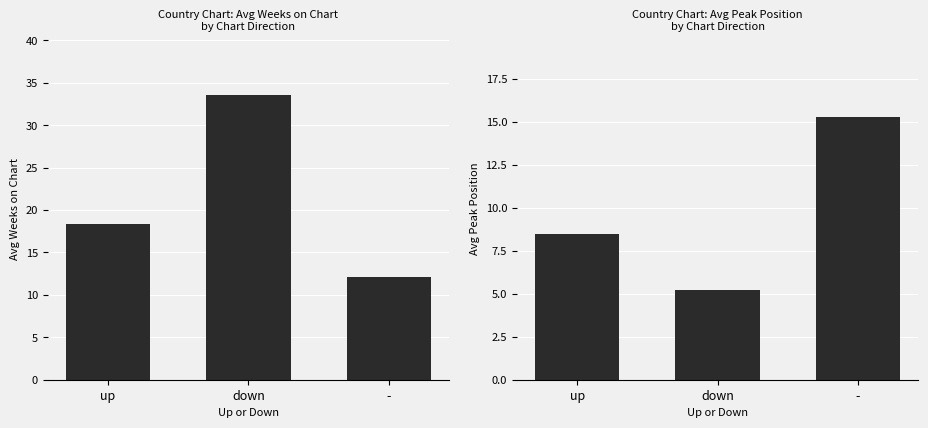

What is the difference between the maximum and second lowest values in the Avg Weeks on Chart series?

15.3